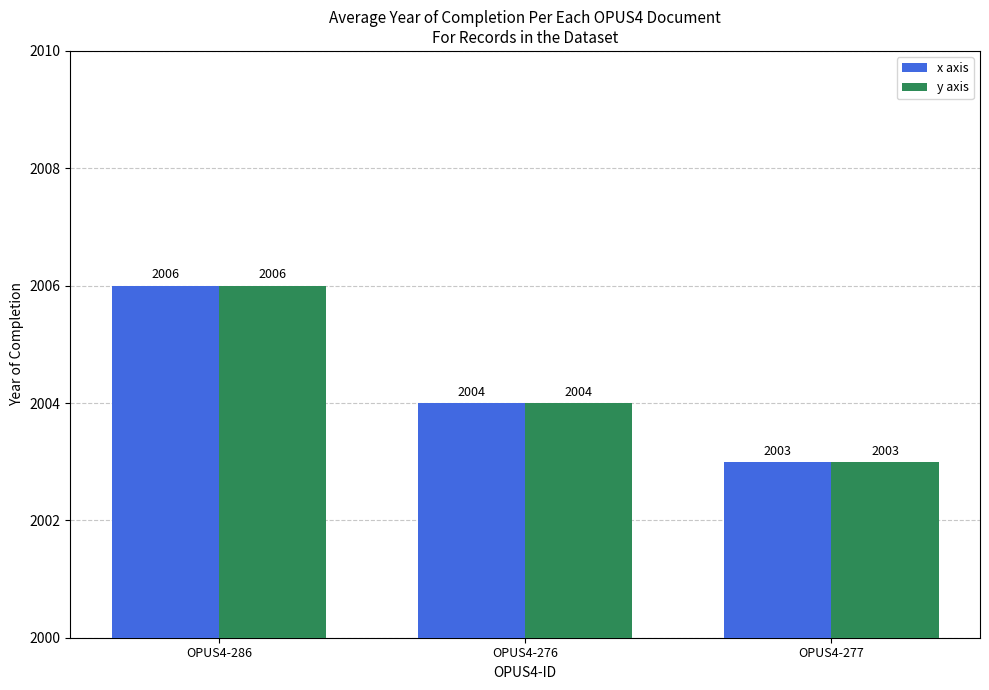

True or false: x axis has a value of 2004 at OPUS4-276.

True